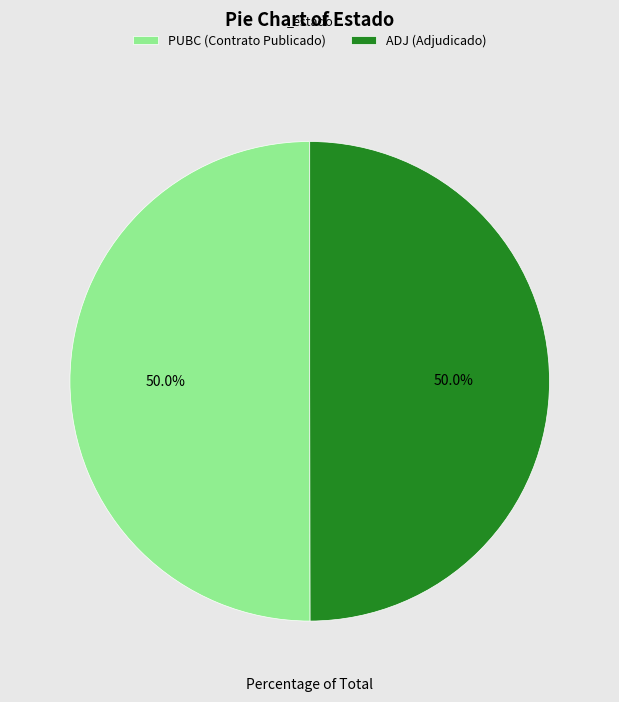

How much of the chart is everything except ADJ (Adjudicado)?

50.0%